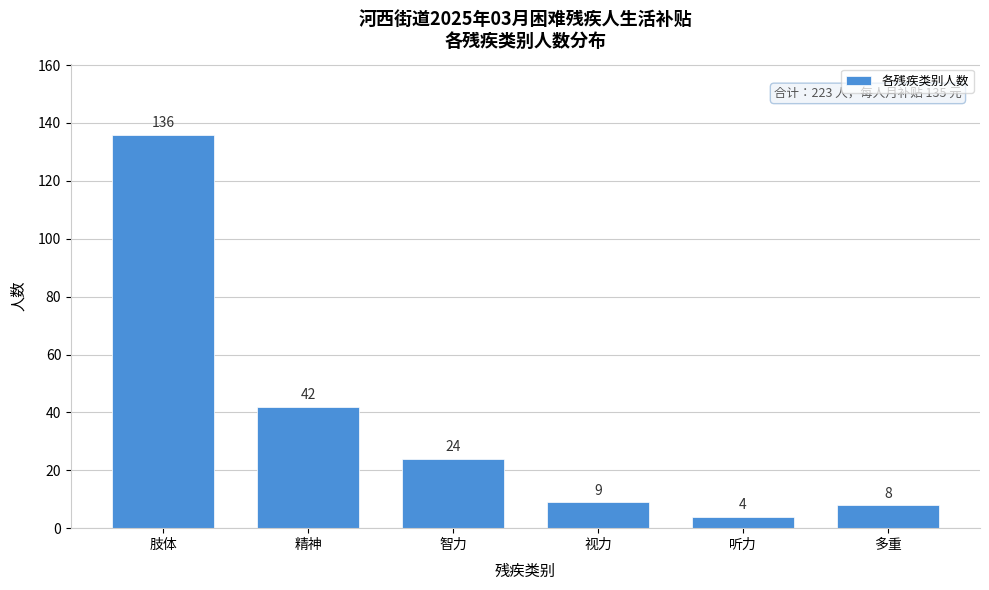

Reading left to right, list all the values displayed in this chart.

肢体=136	精神=42	智力=24	视力=9	听力=4	多重=8